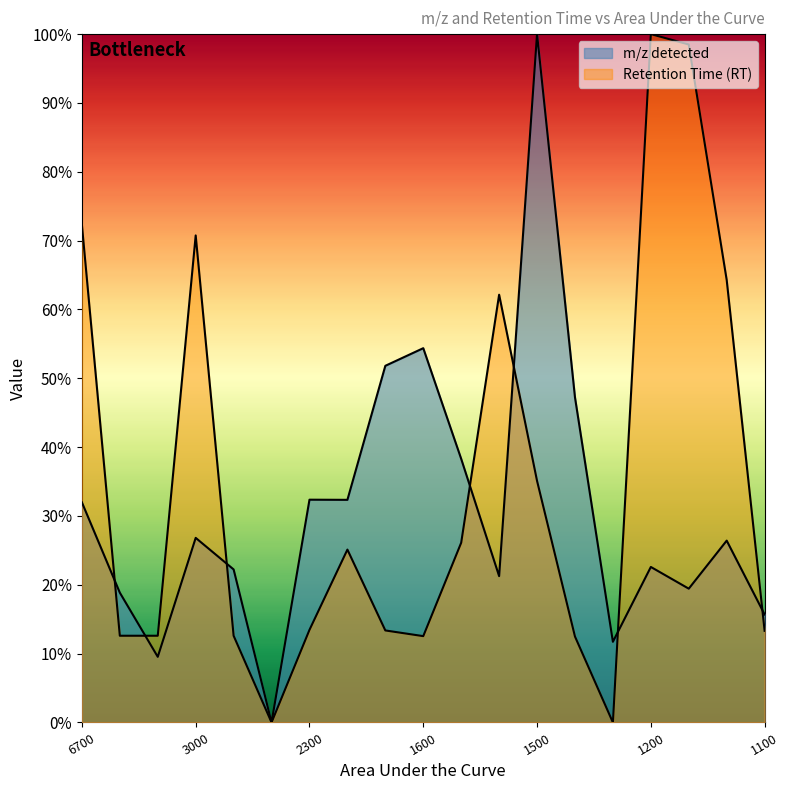

Does the chart display data point markers on the line(s)?

No